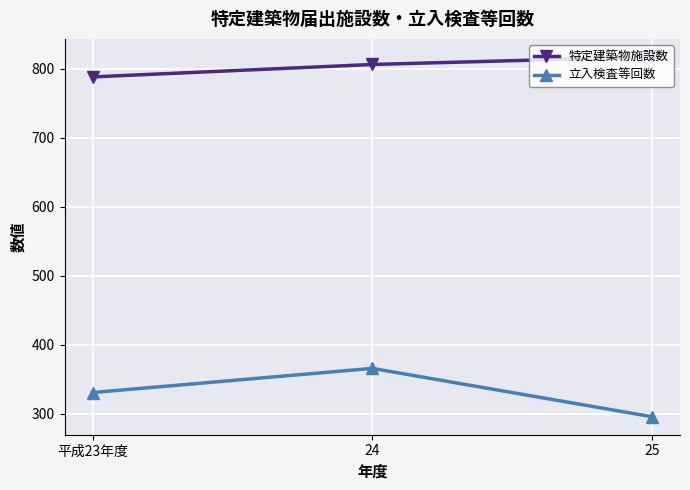

Is it true that 立入検査等回数 equals 331 at 平成23年度?

True